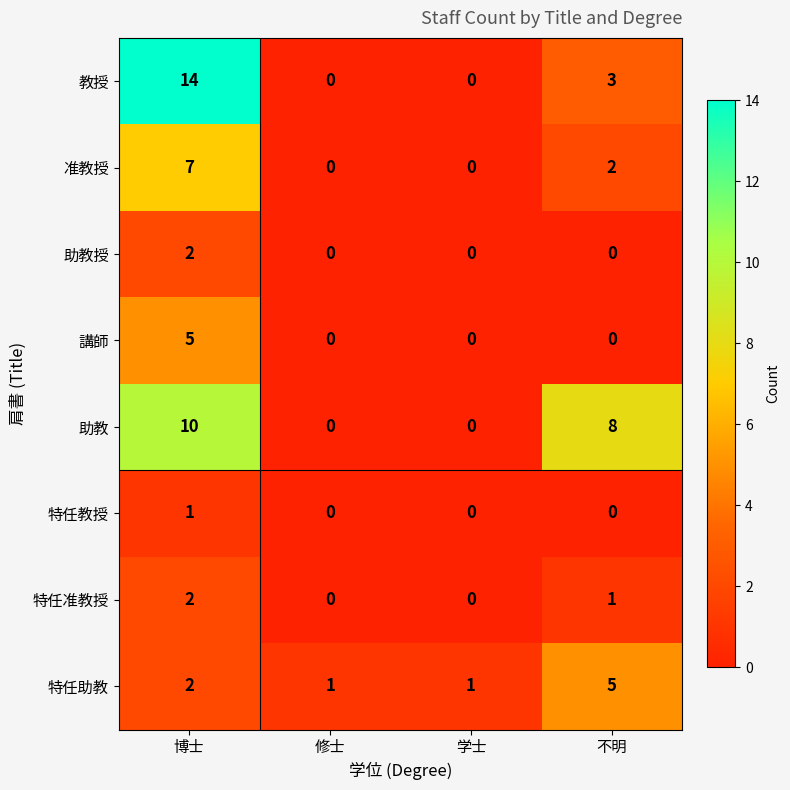

Where does the 特任准教授 series first go above 1?

博士